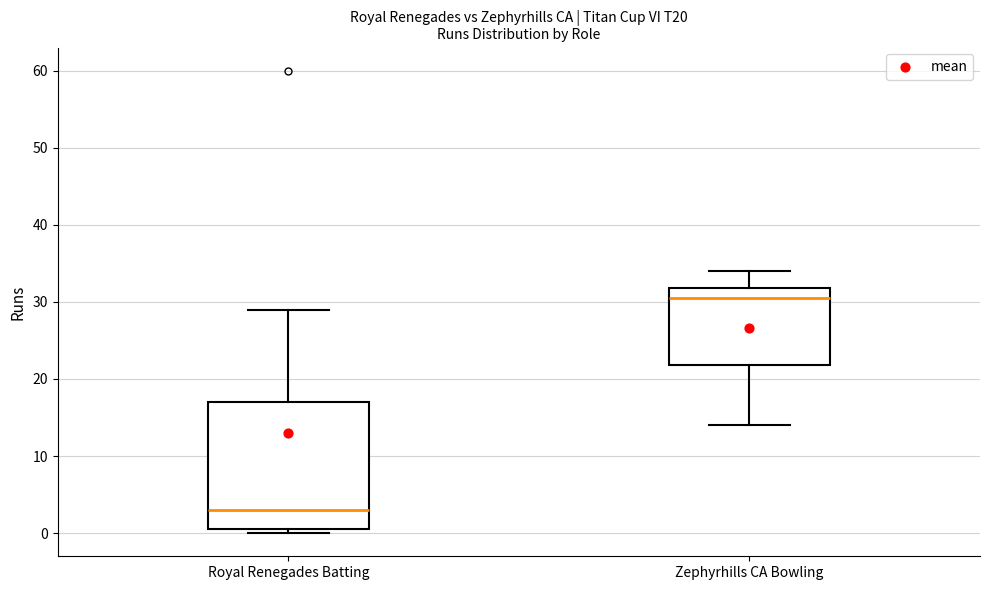

Reading left to right, read every box against the y-axis: the position of its median line, the range the box covers, and the ends of its whiskers. The values are not printed on the chart, so give them approximately, as read against the axis.

Royal Renegades Batting: median 3, box 1 to 17, whiskers 0 to 29
Zephyrhills CA Bowling: median 31, box 22 to 32, whiskers 14 to 34